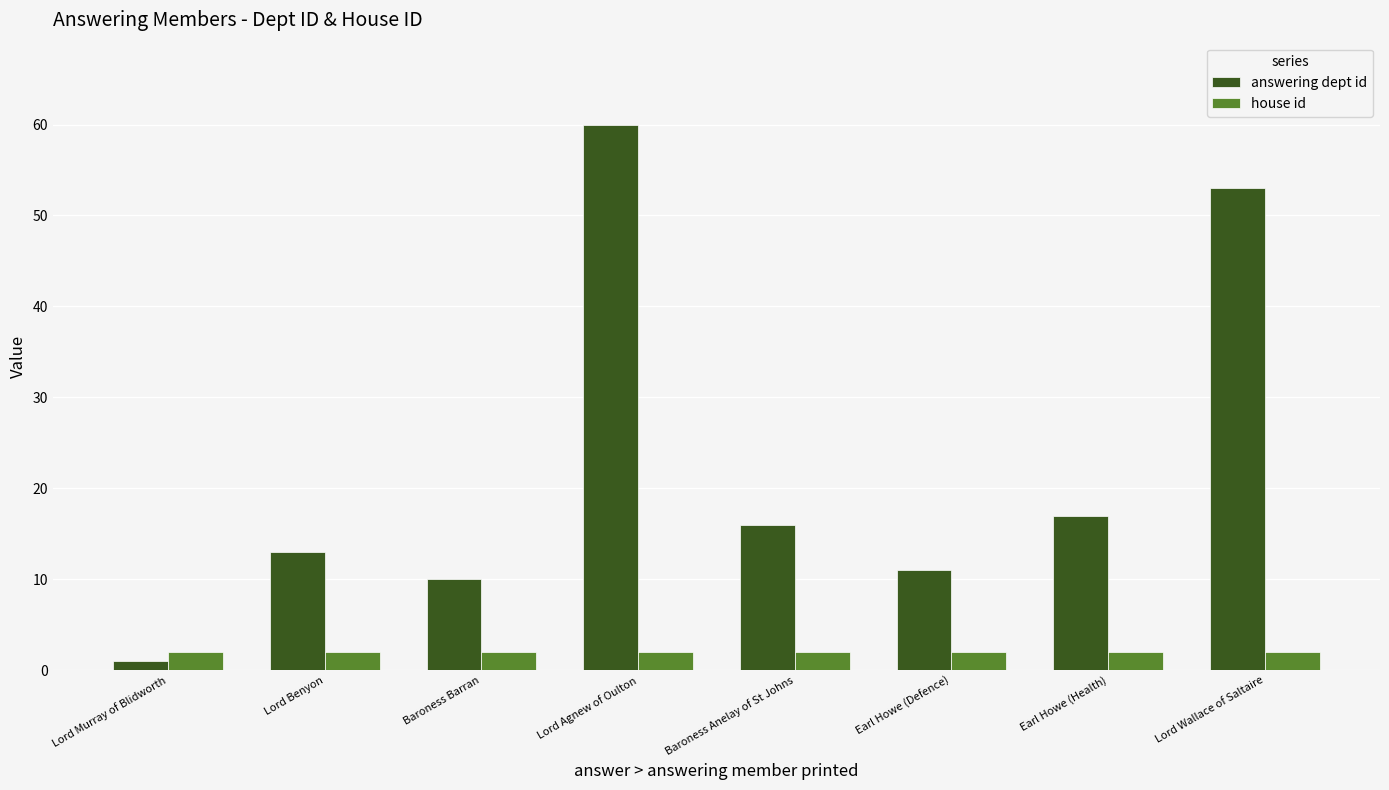

The answering dept id series shows 53 at Lord Wallace of Saltaire. True or false?

True